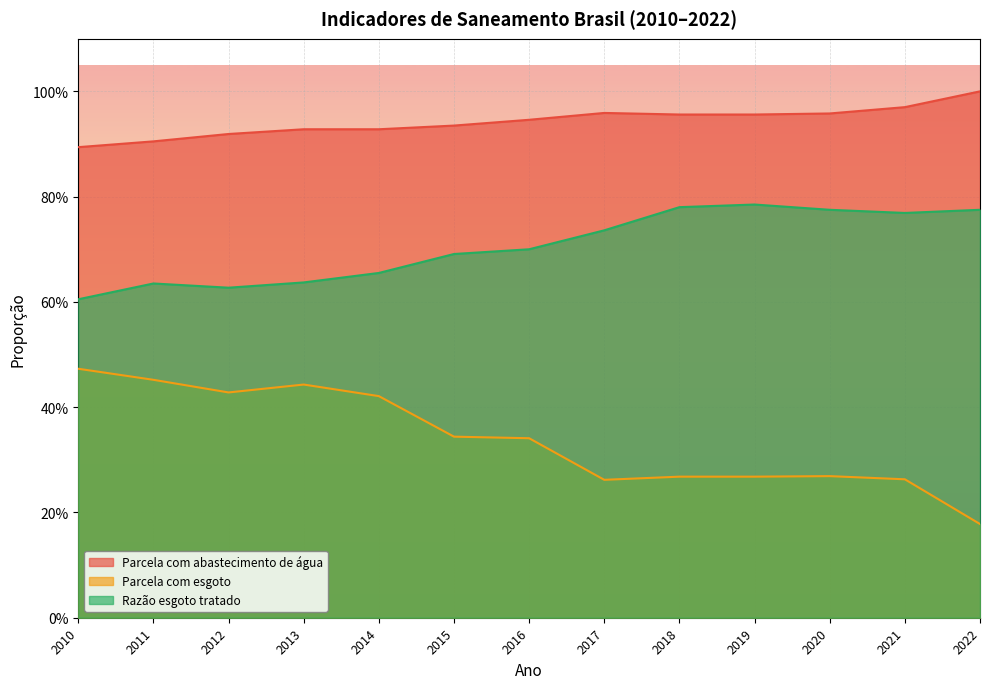

How many lines are shown in the chart?

3